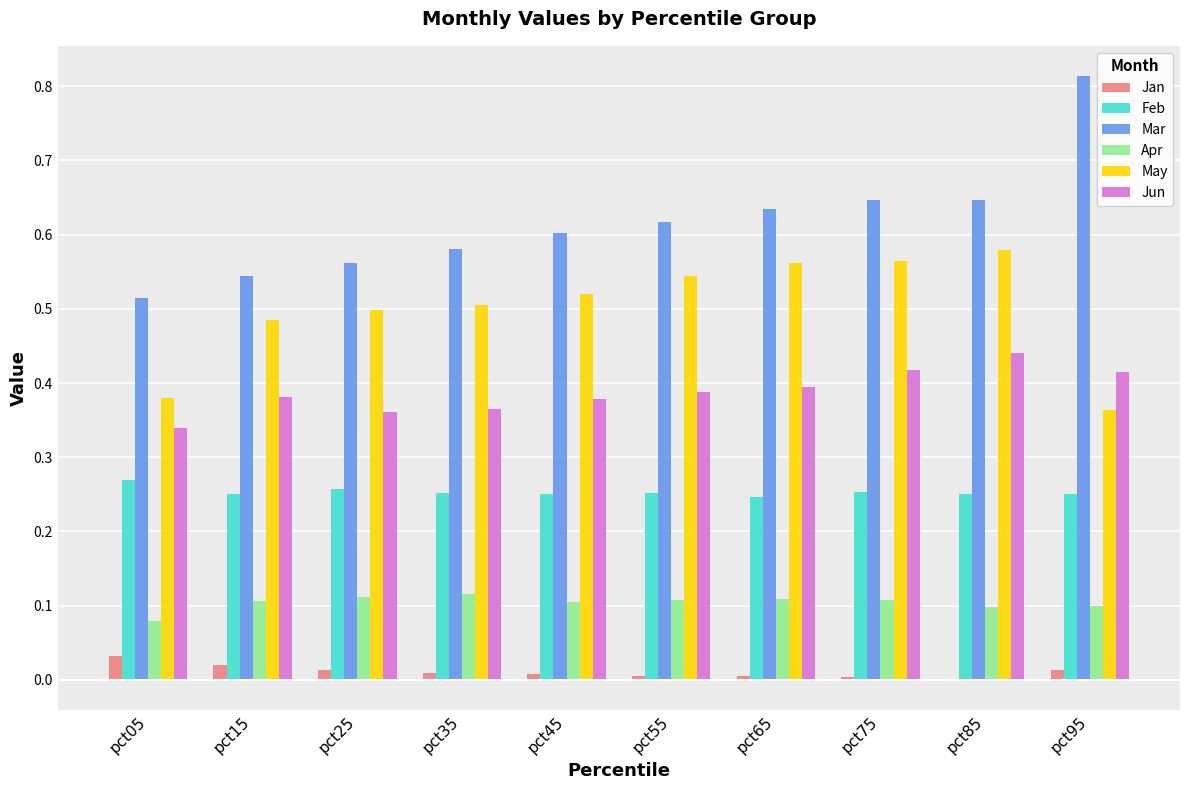

At which category does the chart reach its peak across all series?

pct95